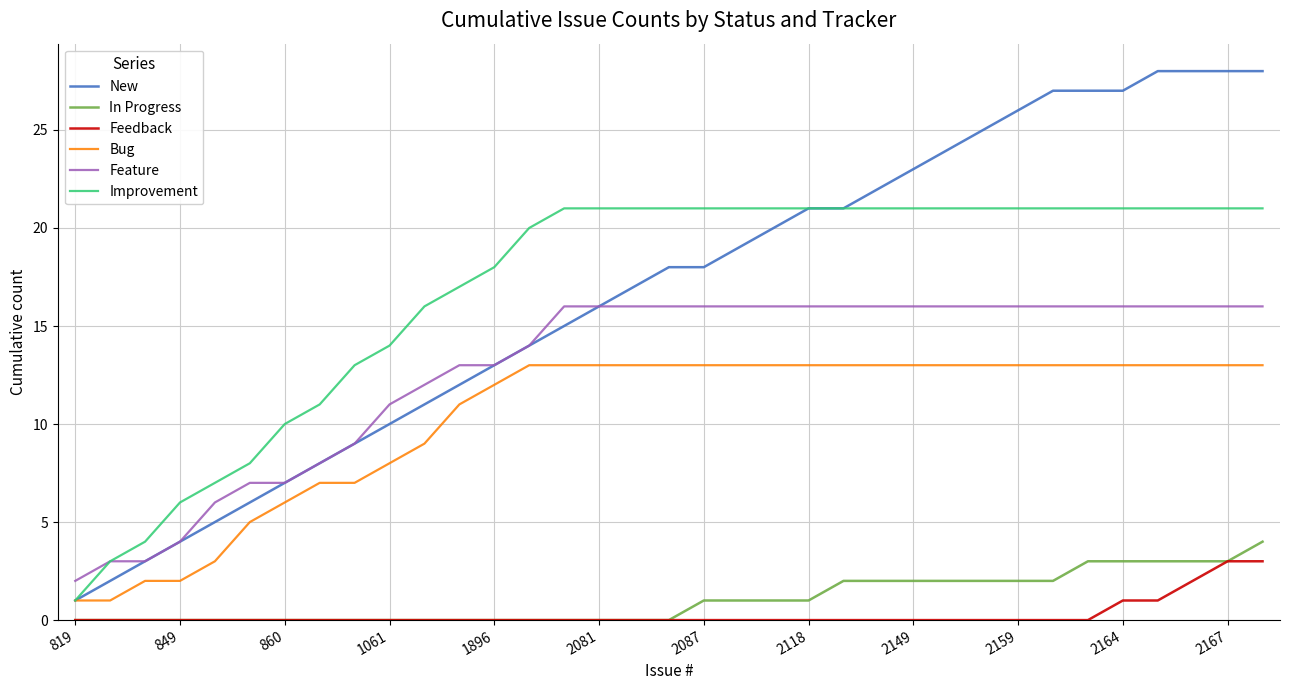

What is the greatest value displayed?

28